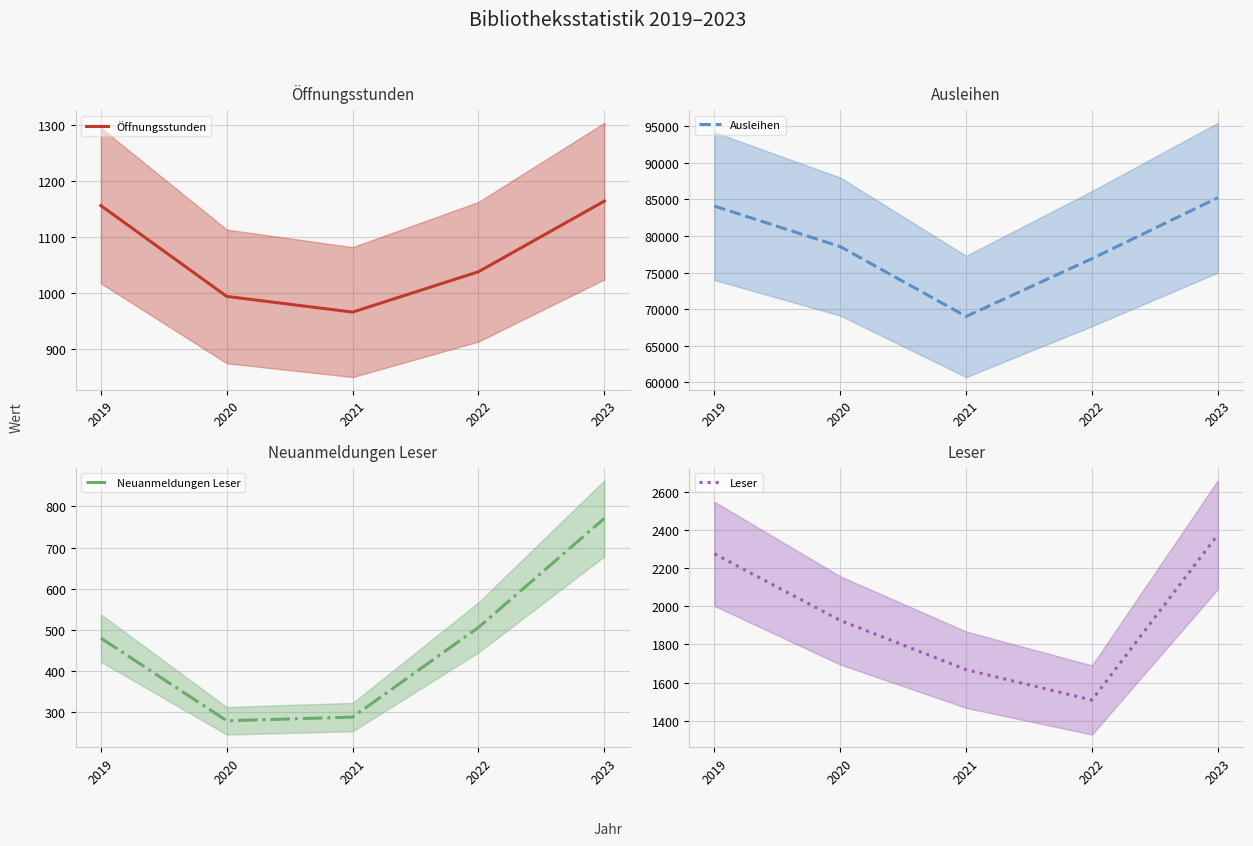

How many values in the Öffnungsstunden series are below 1038?

2